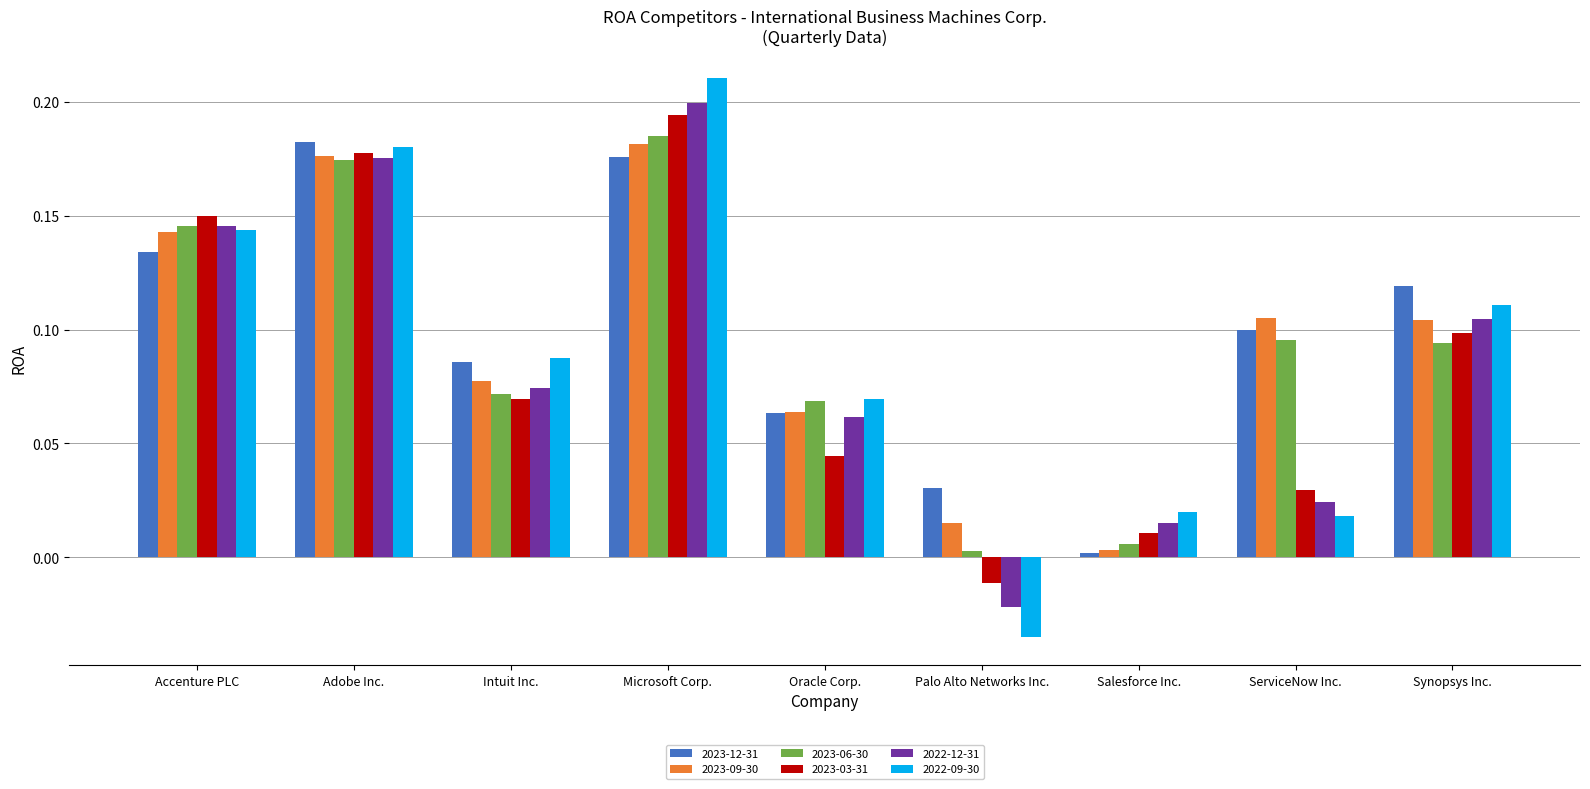

True or false: 2023-06-30 has a value of 0.0 at Oracle Corp..

False